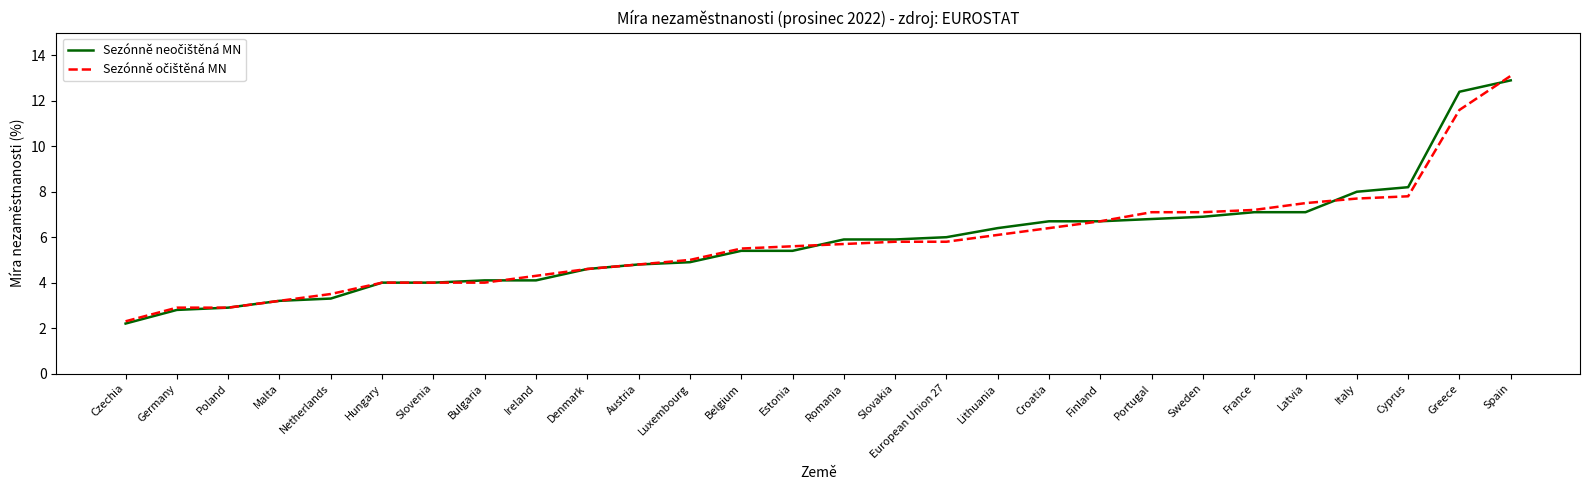

What is the total value across all series at Denmark?

9.2